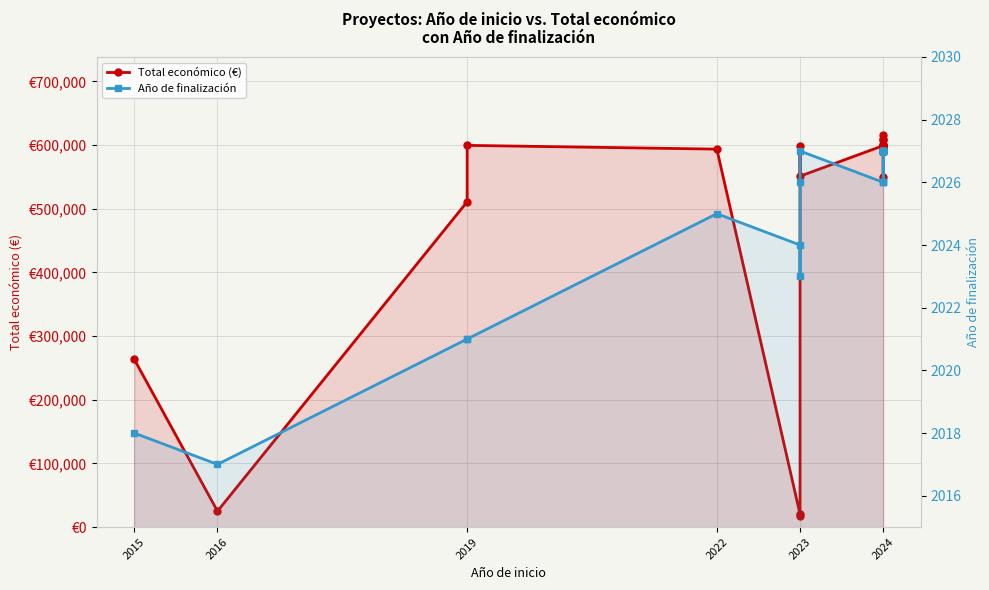

True or false: Total económico (€) and Año de finalización cross at least once.

False